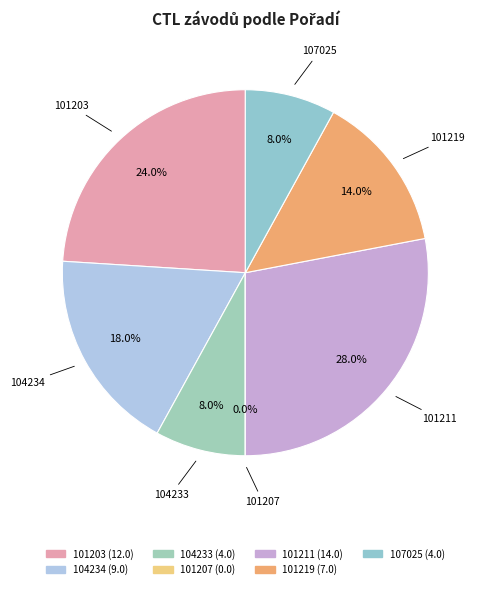

Combined, do 104234 and 107025 account for over 50%?

No